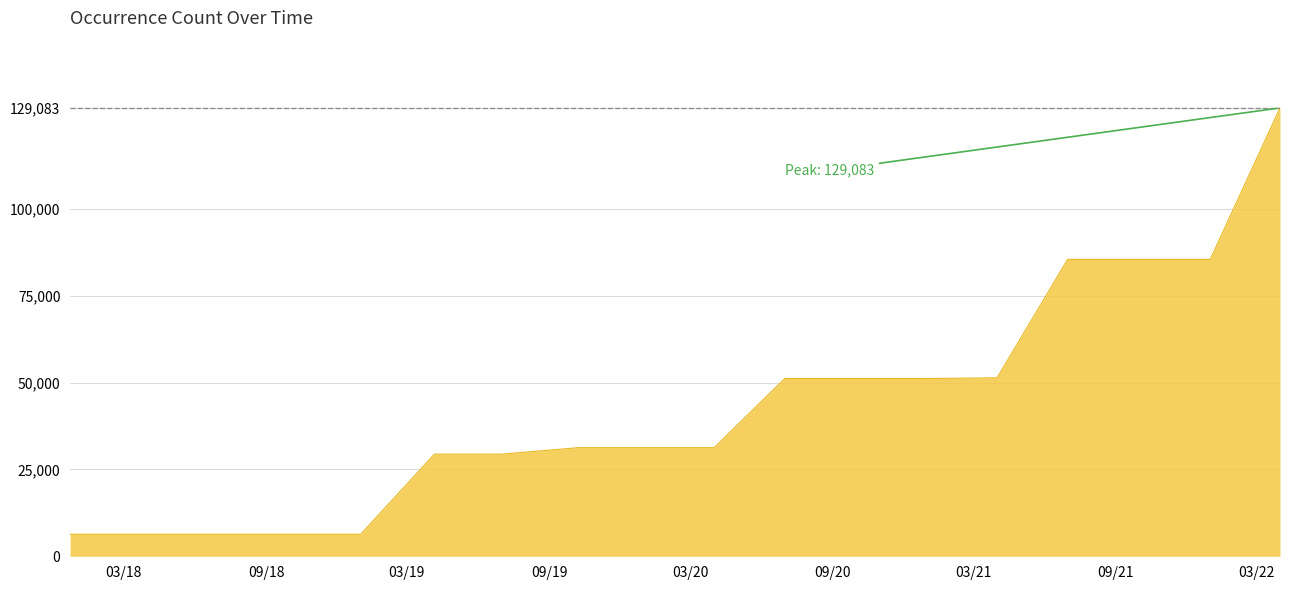

What is the smallest value displayed?

6348